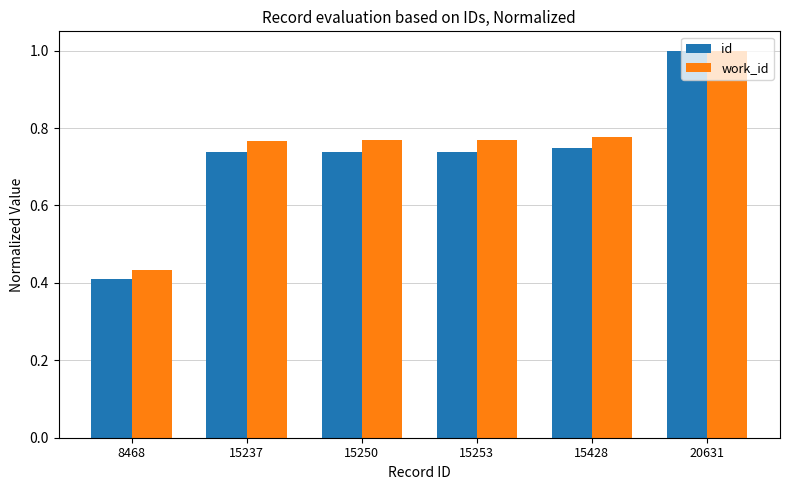

What is the difference between the work_id values at 15428 and 20631?

0.2